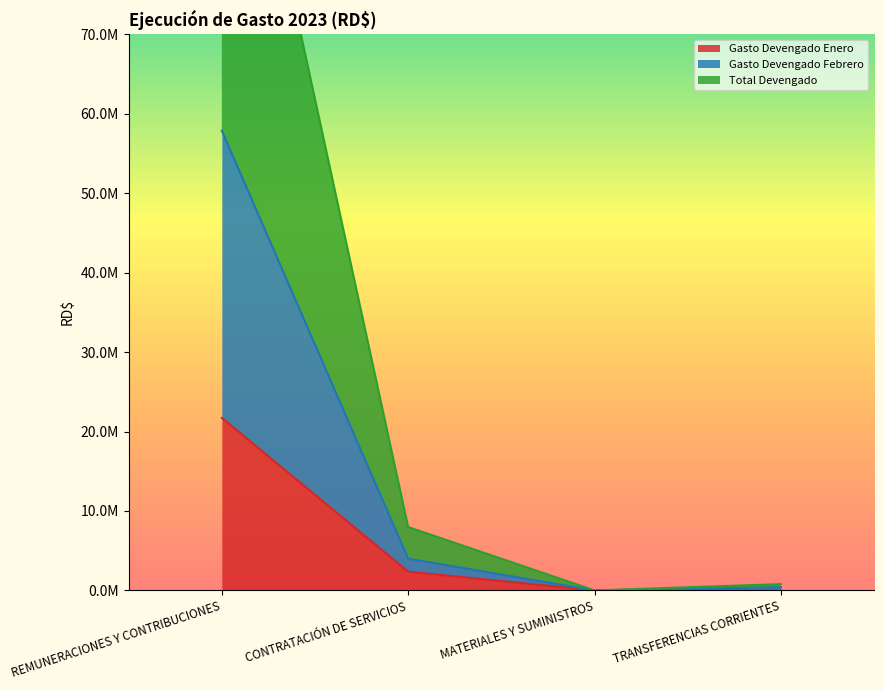

At which category is the sum across all series the highest?

REMUNERACIONES Y CONTRIBUCIONES